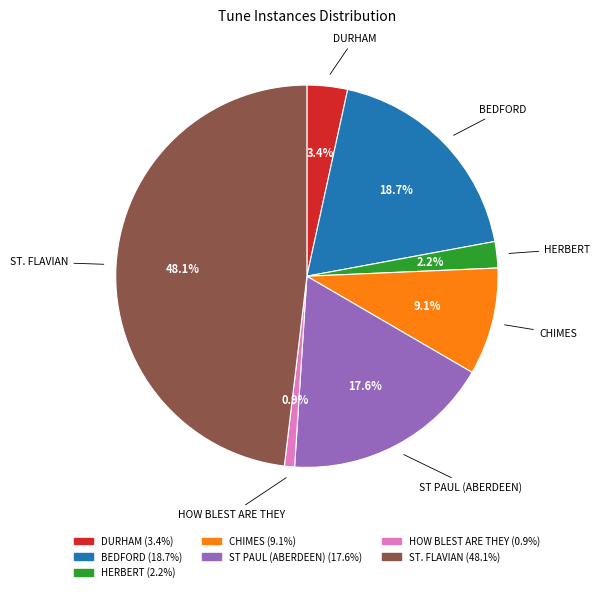

To the nearest percent, what is the combined percentage of ST PAUL (ABERDEEN) and HERBERT?

20%